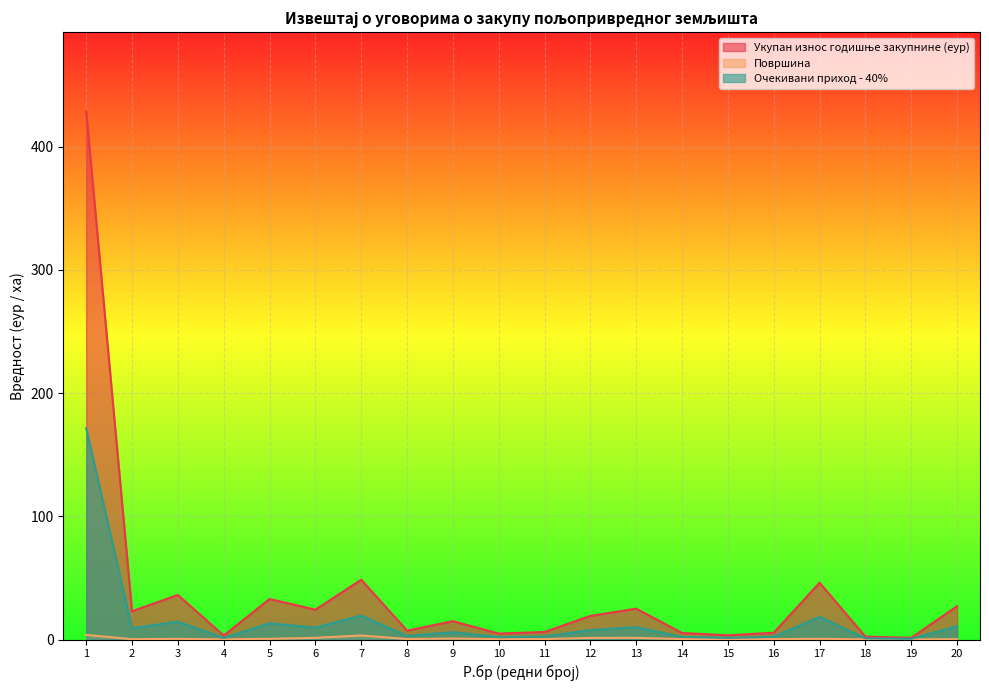

At how many categories does at least one series exceed 169?

1